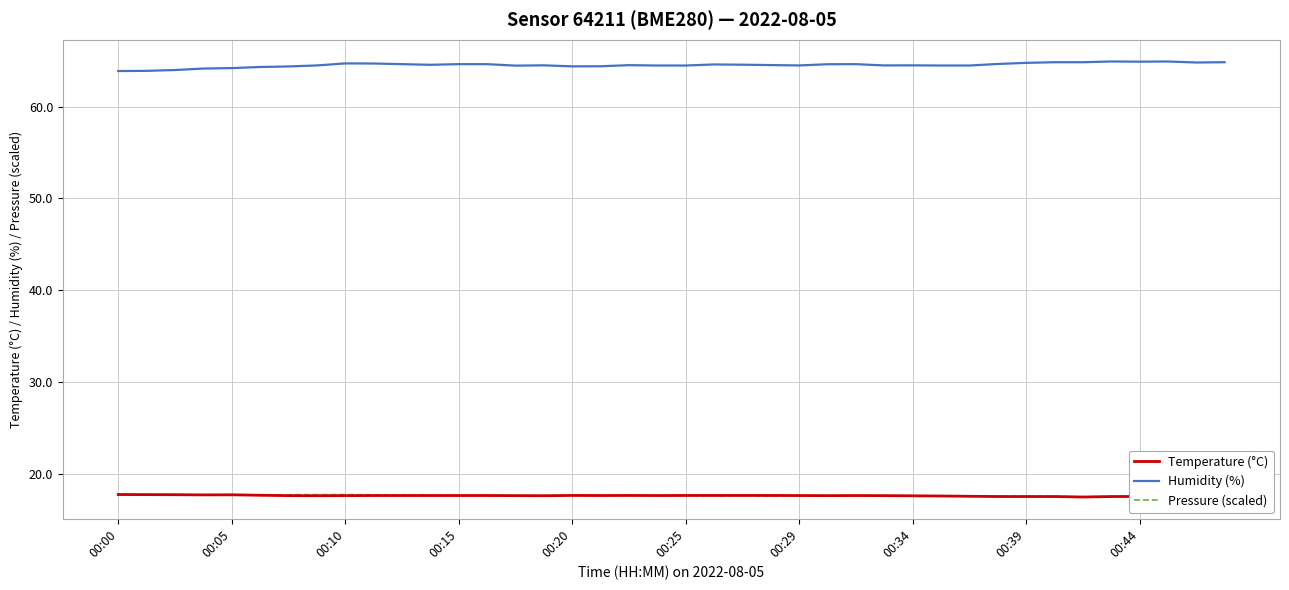

Count the number of data series in this chart.

3